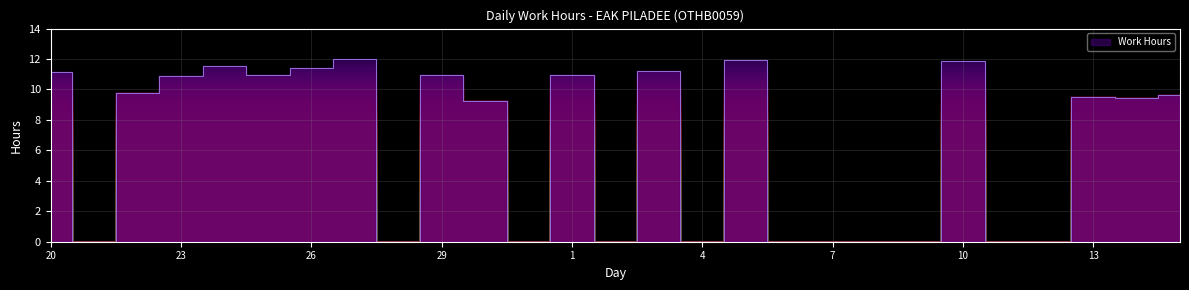

Where is the first local maximum?

24